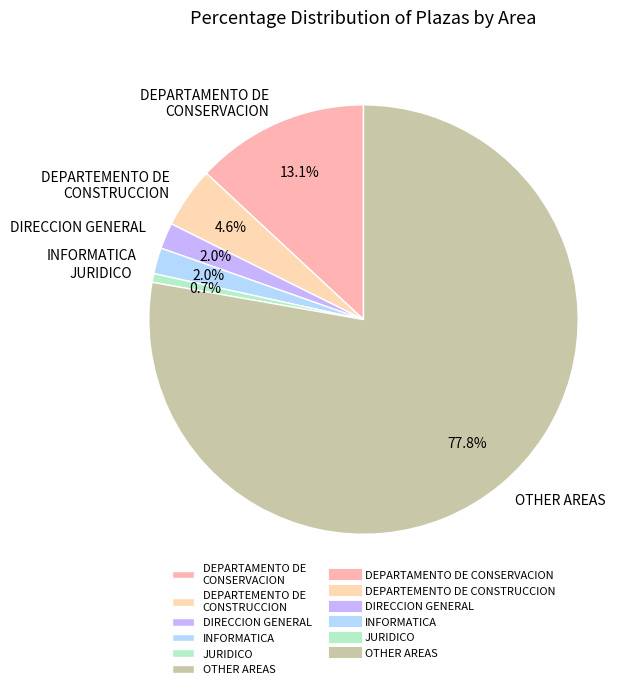

What is the smallest slice in the pie chart?

JURIDICO